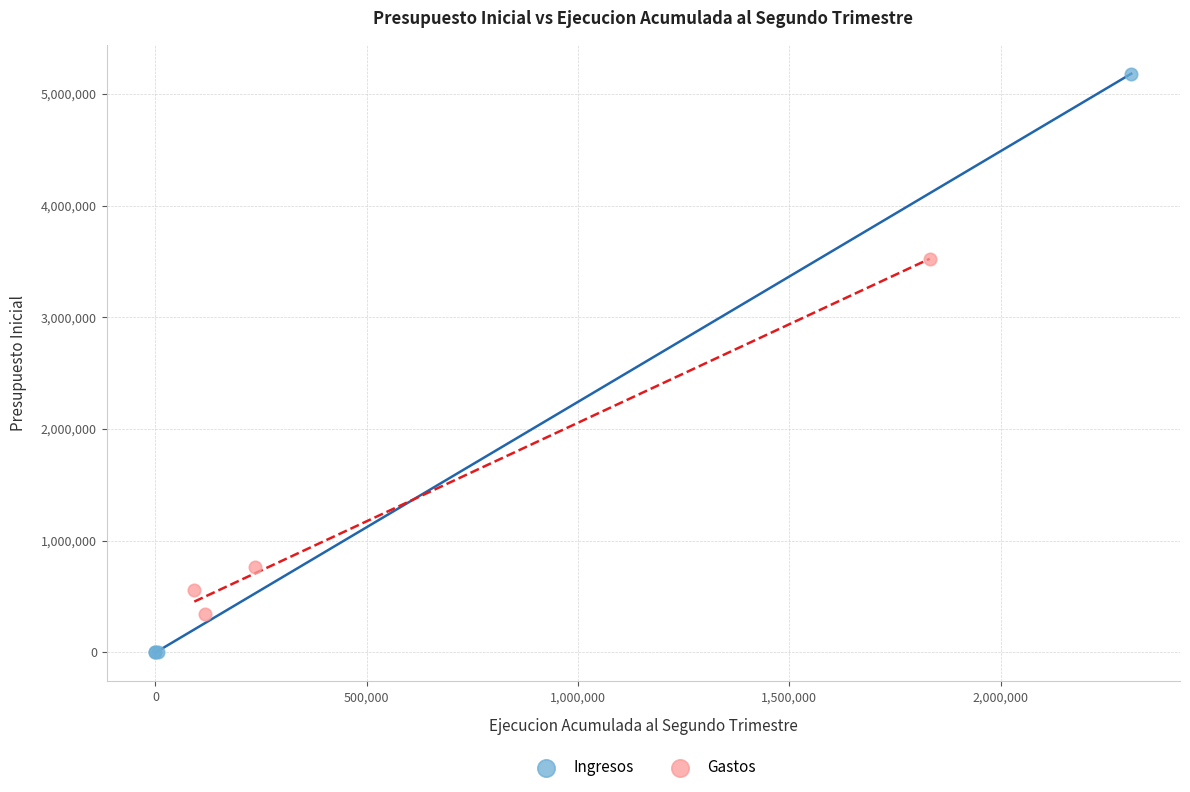

Which series contains the lowest Y value?

Ingresos